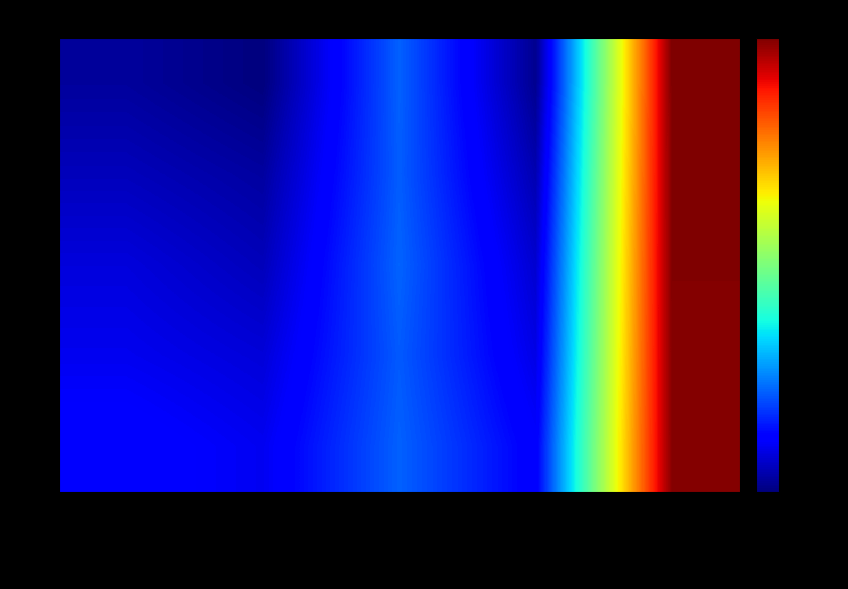

How many data points in 14 are above 0?

2